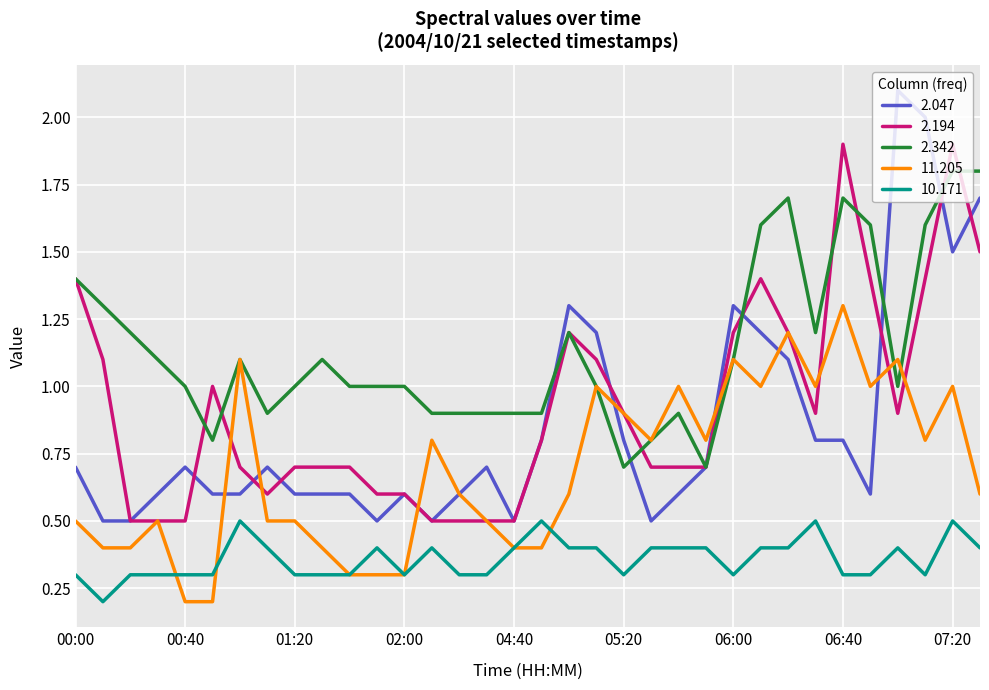

True or false: 2.194 and 10.171 cross at least once.

False